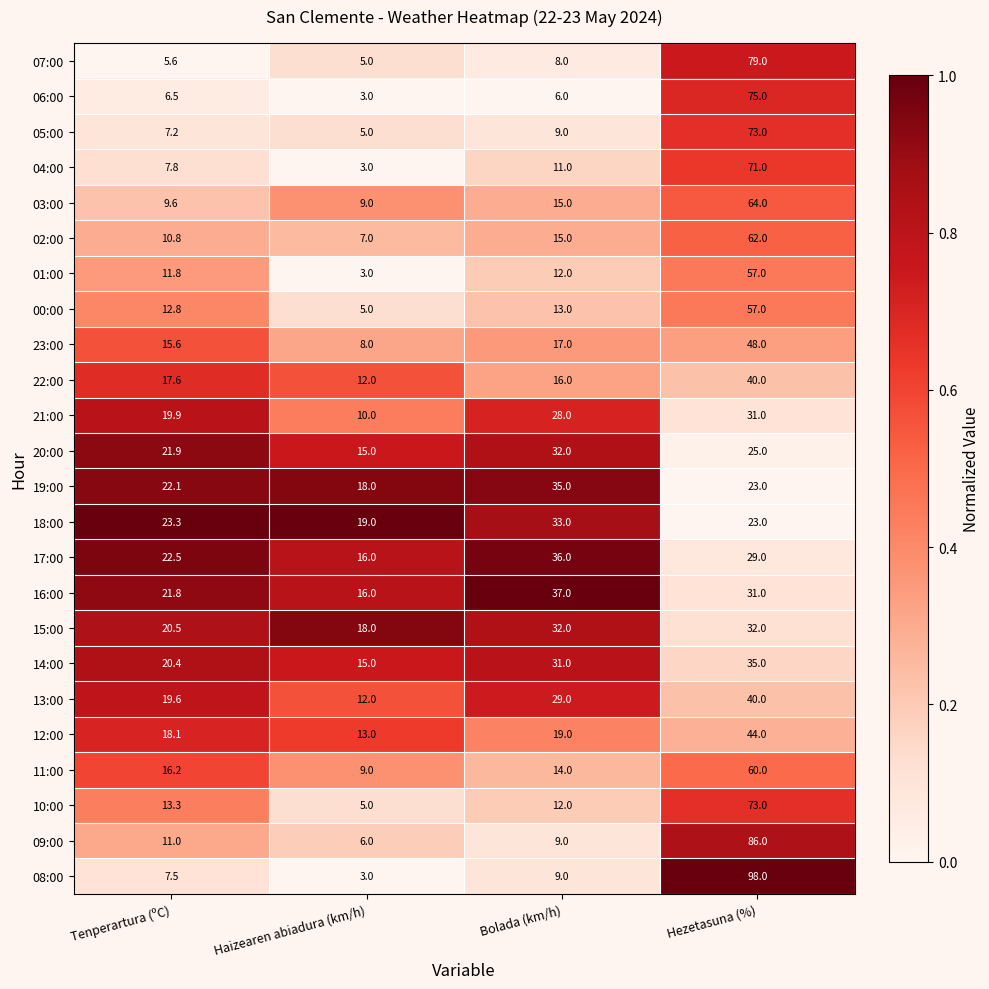

Rank the categories by 21:00 value from lowest to highest.

Haizearen abiadura (km/h), Tenperartura (ºC), Bolada (km/h), Hezetasuna (%)